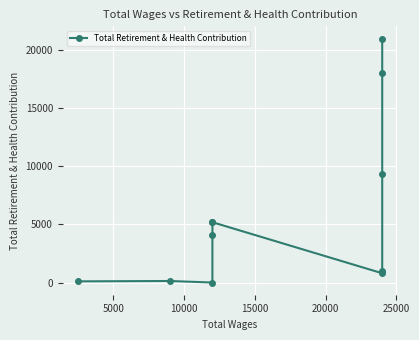

Does the chart display data point markers on the line(s)?

Yes